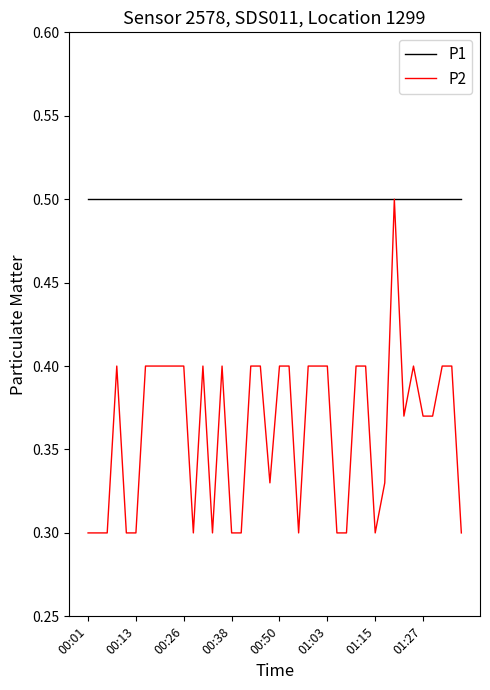

List the series in order of their overall mean, highest first.

P1, P2